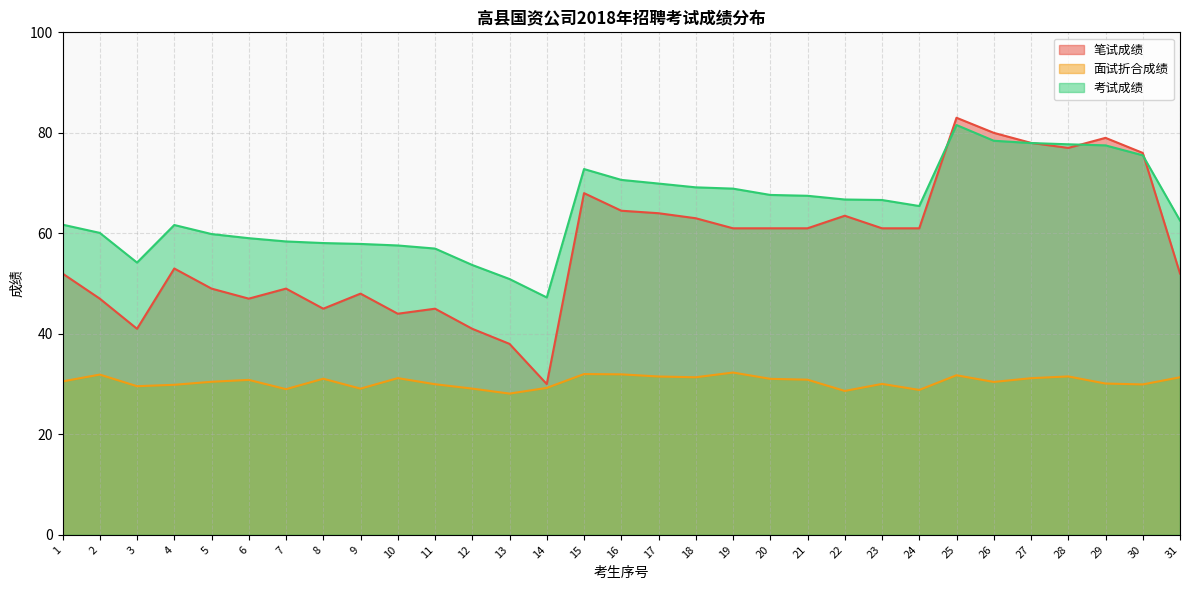

How many series are shown in this chart?

3